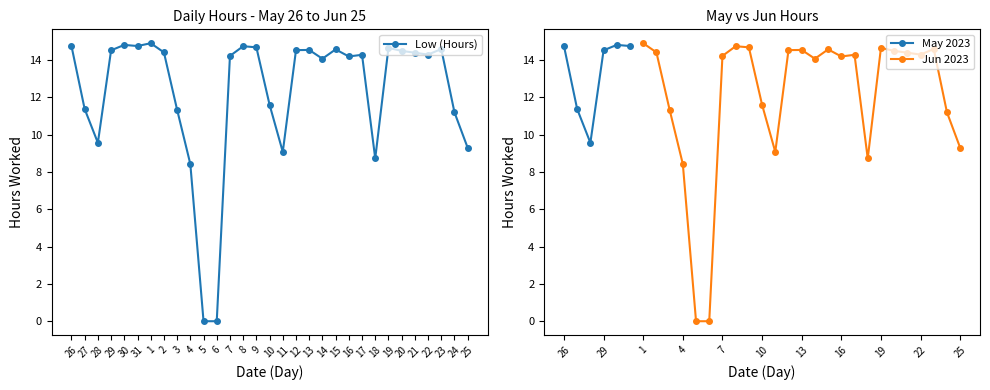

How many values are below 14?

11